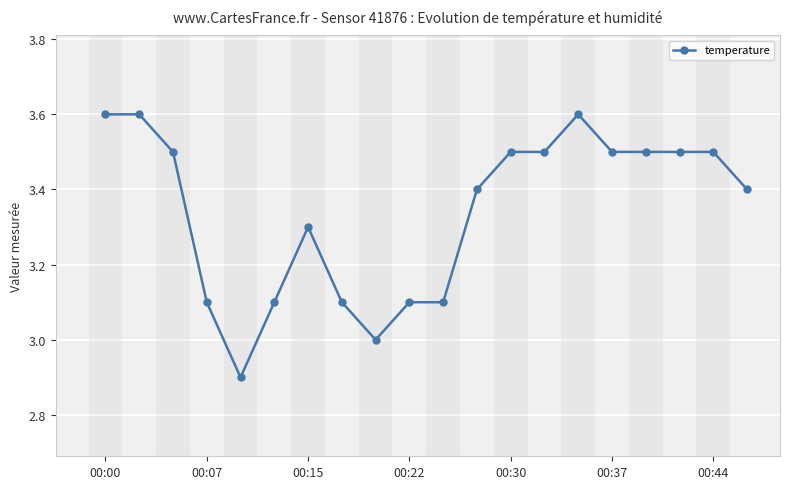

True or false: there are more than 1 points higher than both neighbors.

True